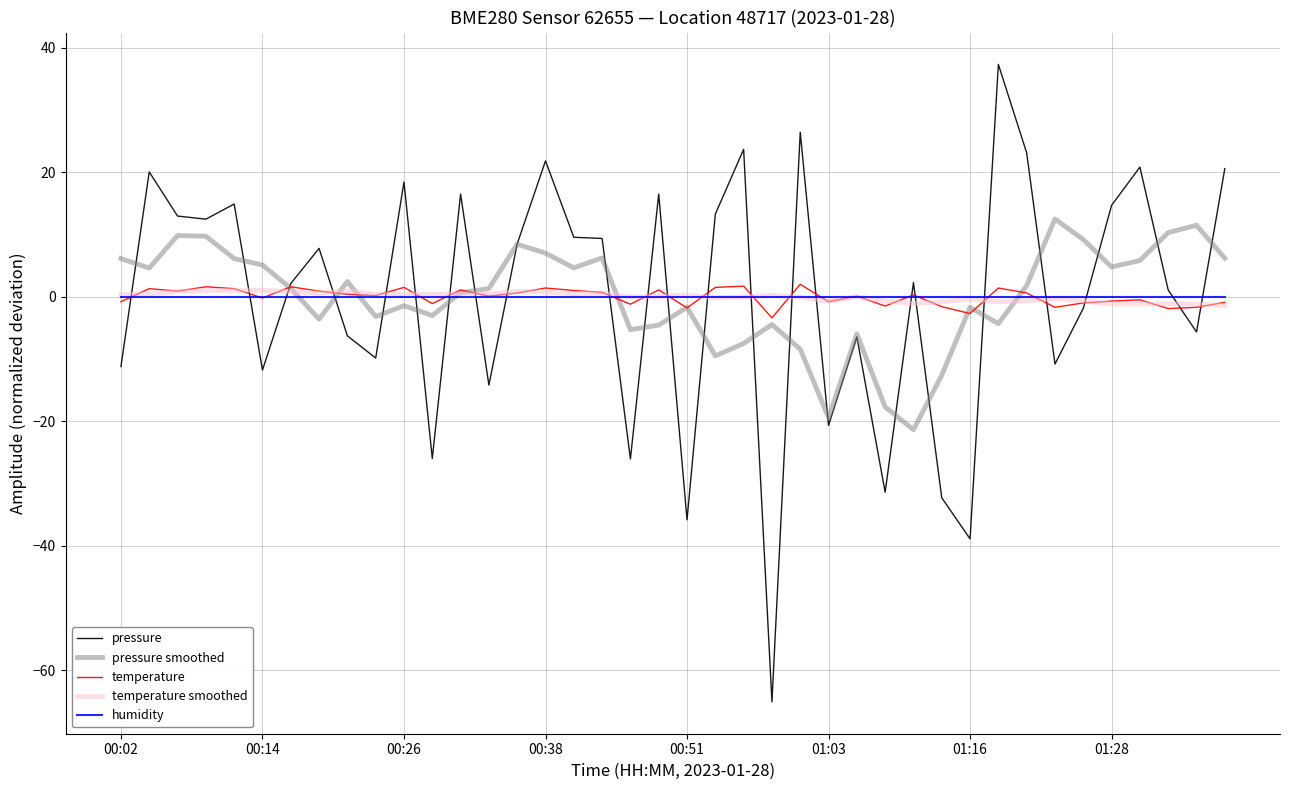

What is the greatest value displayed?

37.3